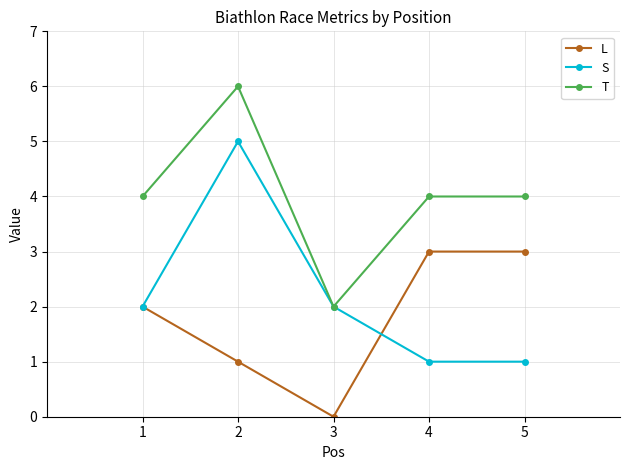

True or false: L has more than 2 points higher than both neighbors.

False